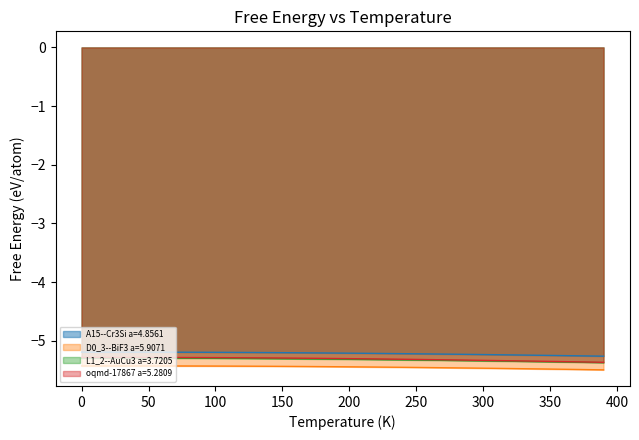

True or false: oqmd-17867 a=5.2809 and D0_3--BiF3 a=5.9071 intersect in this chart.

False